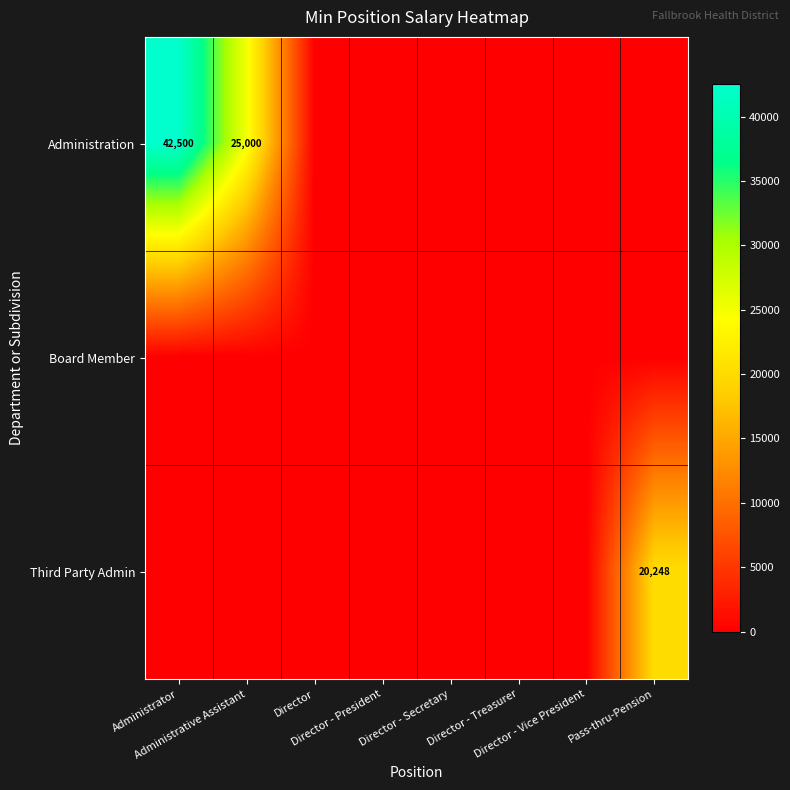

What is the difference between the highest and lowest values at Administrator?

42500